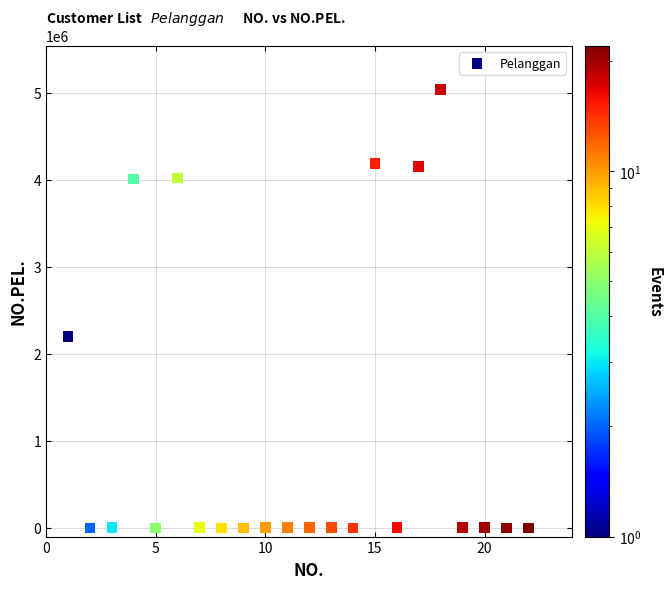

What is the range of X values (max minus min)?

21